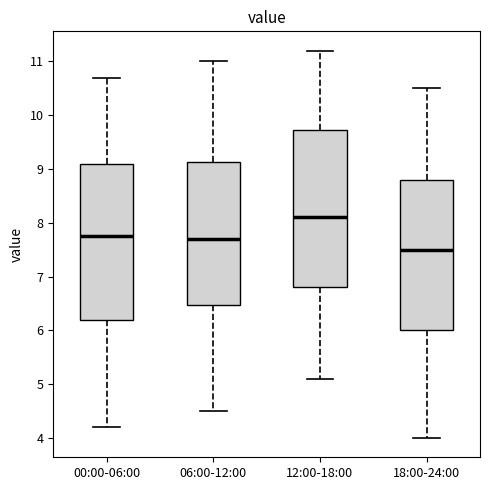

Where does the median line of the box for 12:00-18:00 sit on the y-axis? The values are not printed on the chart, so give them approximately, as read against the axis.

8.1